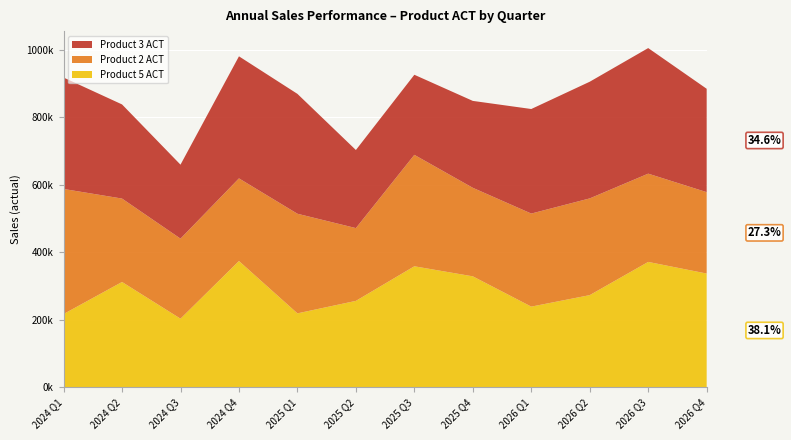

Reading right to left, what are all the values shown in this chart?

Product 3 ACT: 2026 Q4=306497	2026 Q3=372337	2026 Q2=345938	2026 Q1=310001	2025 Q4=257680	2025 Q3=237430	2025 Q2=231510	2025 Q1=355419	2024 Q4=361880	2024 Q3=219257	2024 Q2=279114	2024 Q1=330368
Product 2 ACT: 2026 Q4=241362	2026 Q3=261725	2026 Q2=286799	2026 Q1=275933	2025 Q4=262512	2025 Q3=330443	2025 Q2=215804	2025 Q1=295389	2024 Q4=245048	2024 Q3=237385	2024 Q2=247324	2024 Q1=370834
Product 5 ACT: 2026 Q4=337297	2026 Q3=371793	2026 Q2=273336	2026 Q1=239239	2025 Q4=329028	2025 Q3=358836	2025 Q2=256277	2025 Q1=219249	2024 Q4=374445	2024 Q3=203487	2024 Q2=312312	2024 Q1=217289